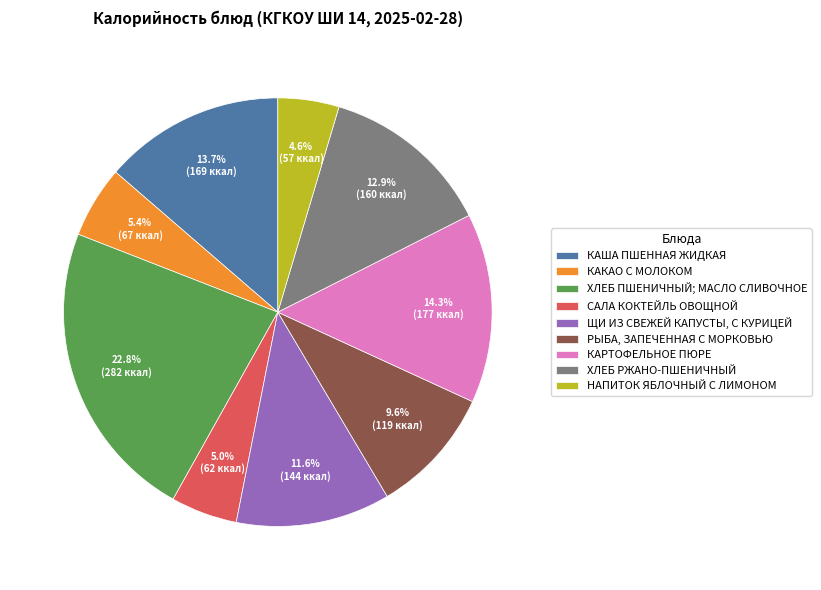

Does КАРТОФЕЛЬНОЕ ПЮРЕ account for over 50% of the chart?

No